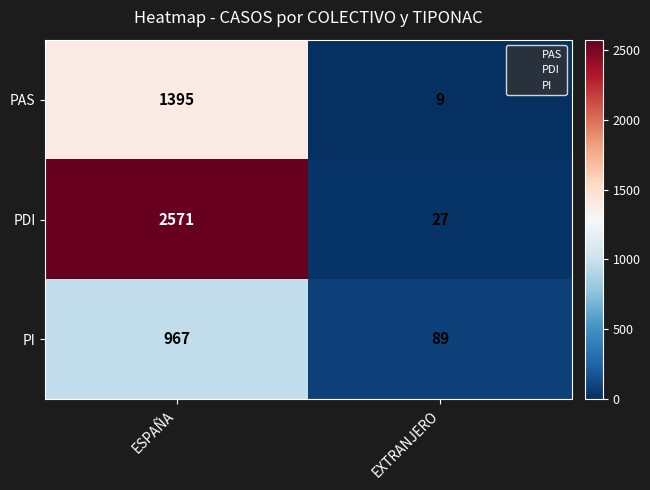

At how many categories does at least one series exceed 2305?

1